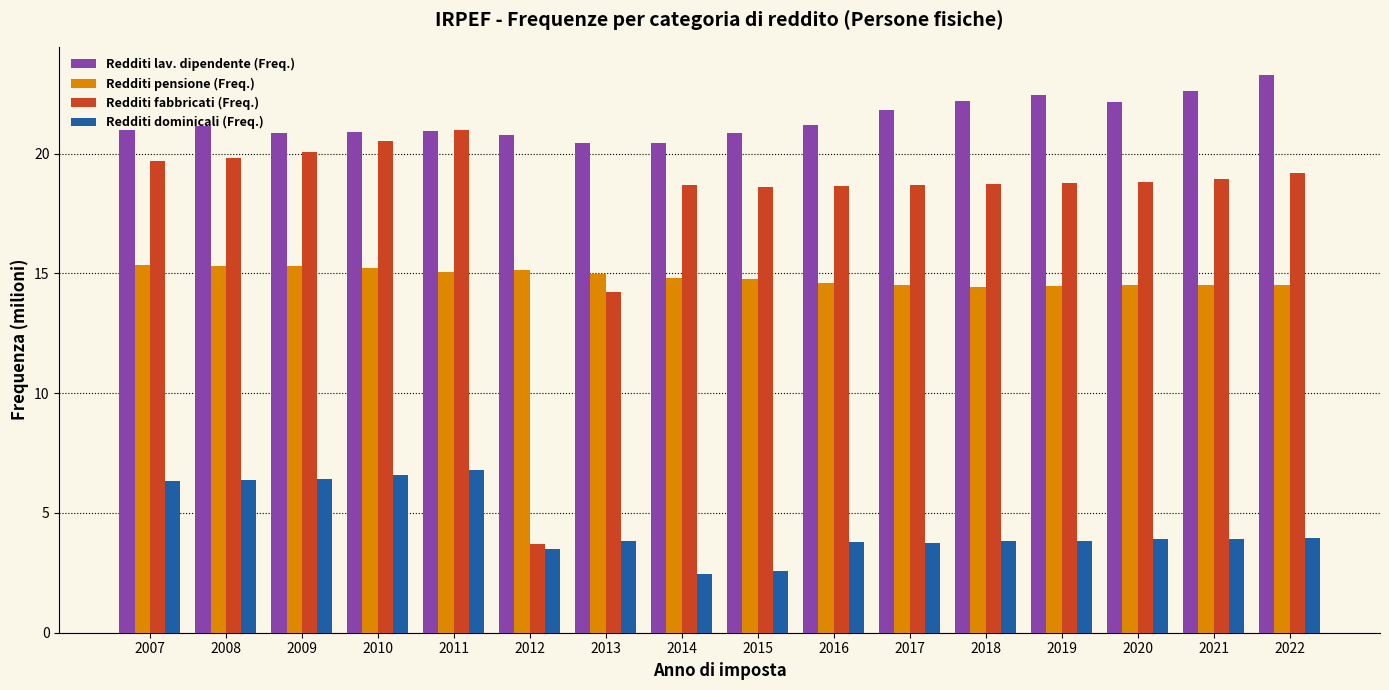

How many groups of bars are there?

16